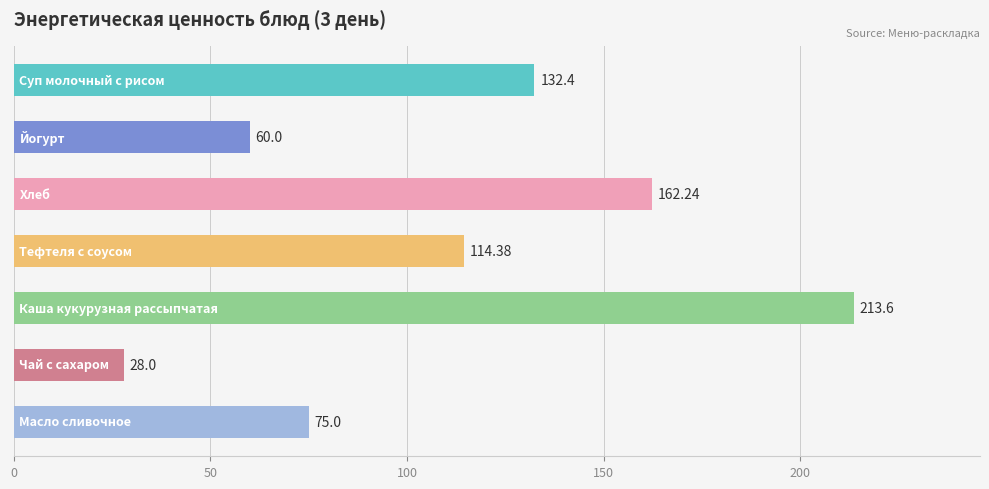

What is the difference between the second highest and second lowest values?

102.2